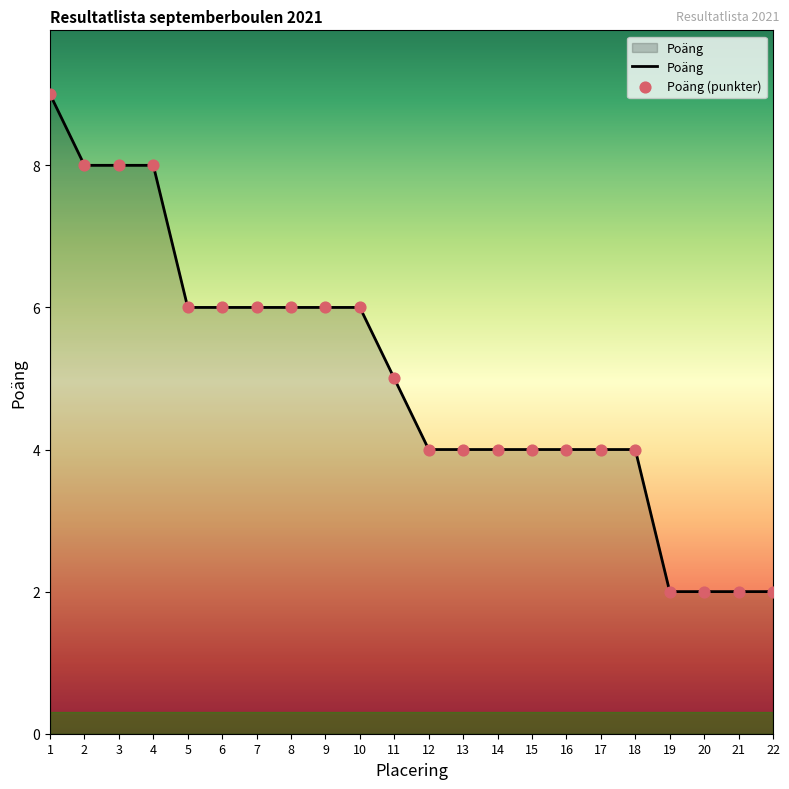

What is the change in value from 17 to 20?

-2